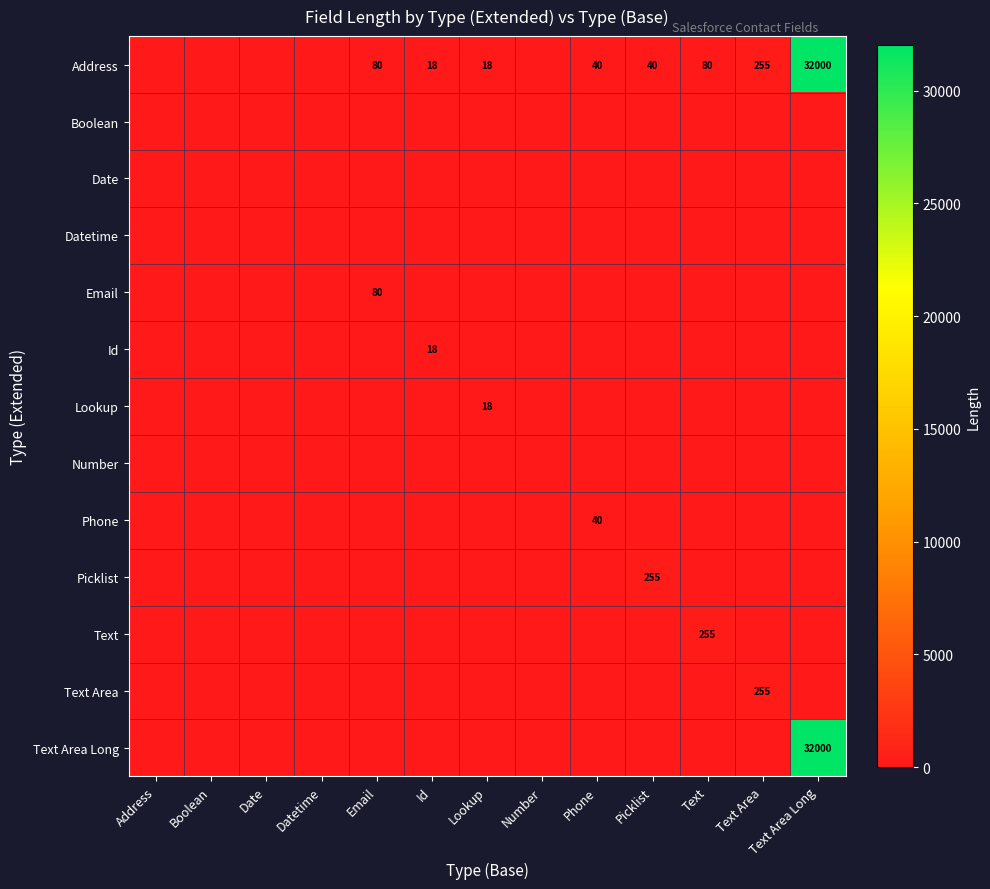

Which label corresponds to the smallest value in the chart?

Address